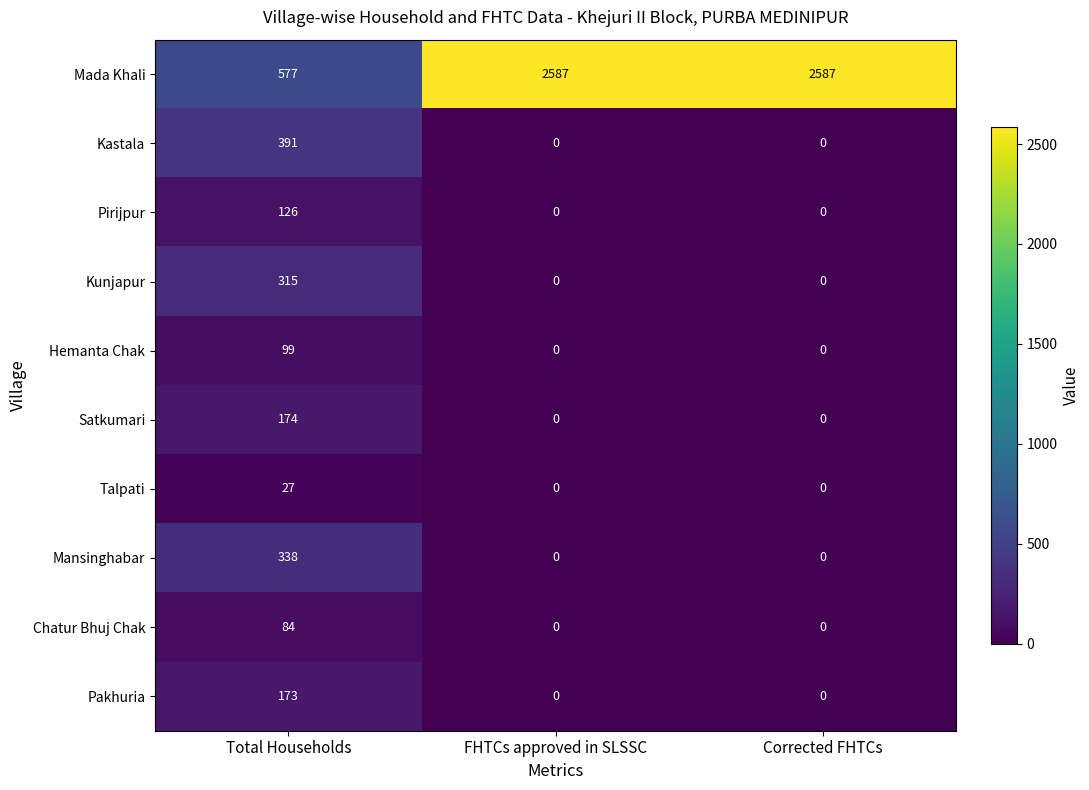

How many data points does each series have?

3